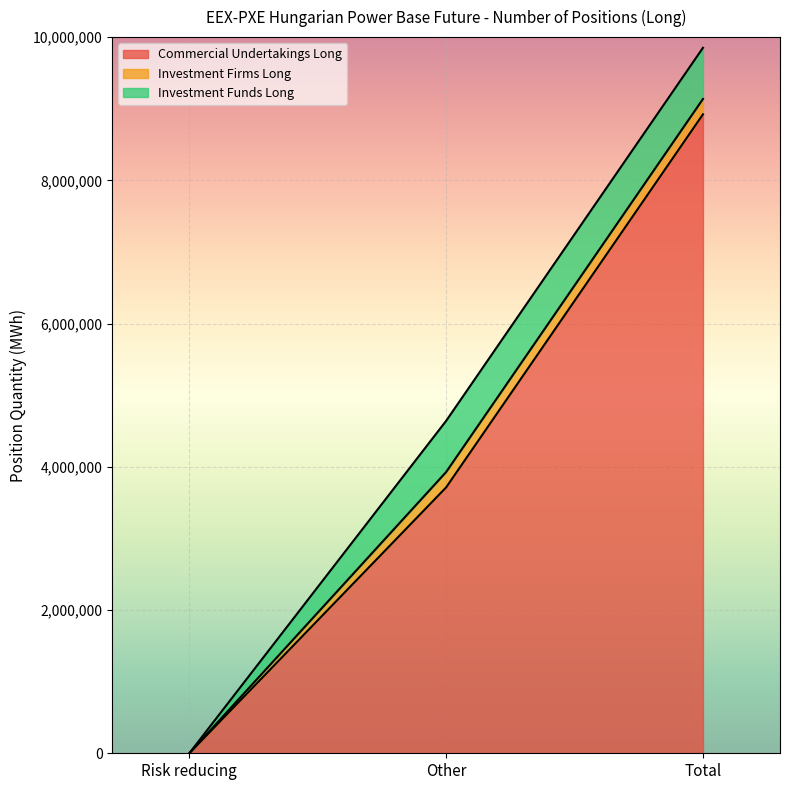

What are all the series names shown in the legend?

Commercial Undertakings Long, Investment Firms Long, Investment Funds Long